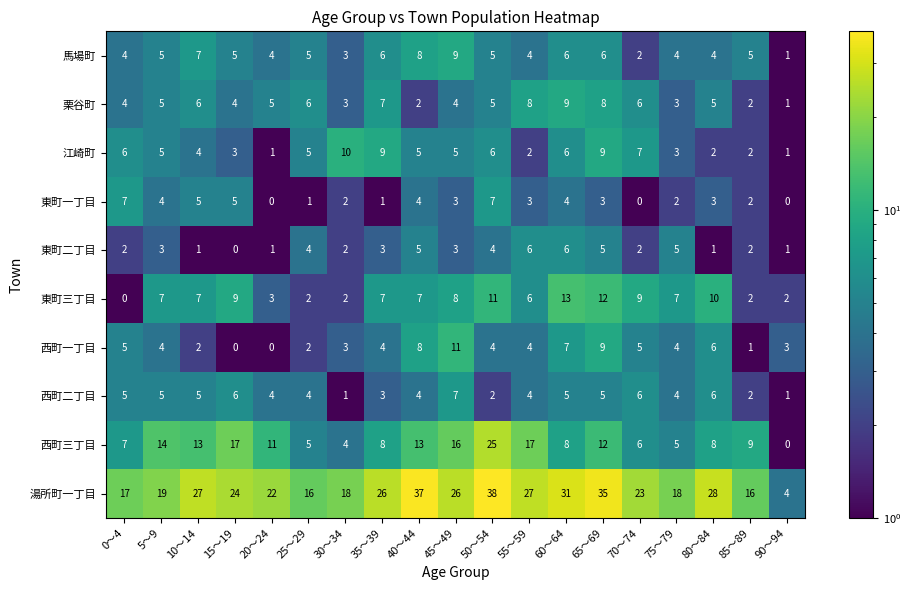

What is the total value across all series at 85～89?

43